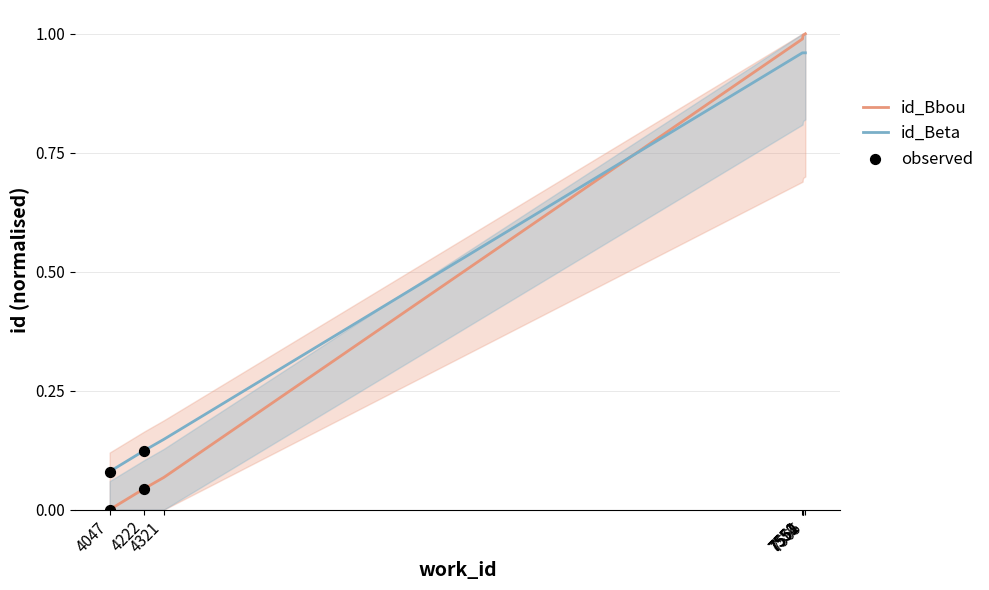

Which series contains the lowest Y value?

id_Bbou